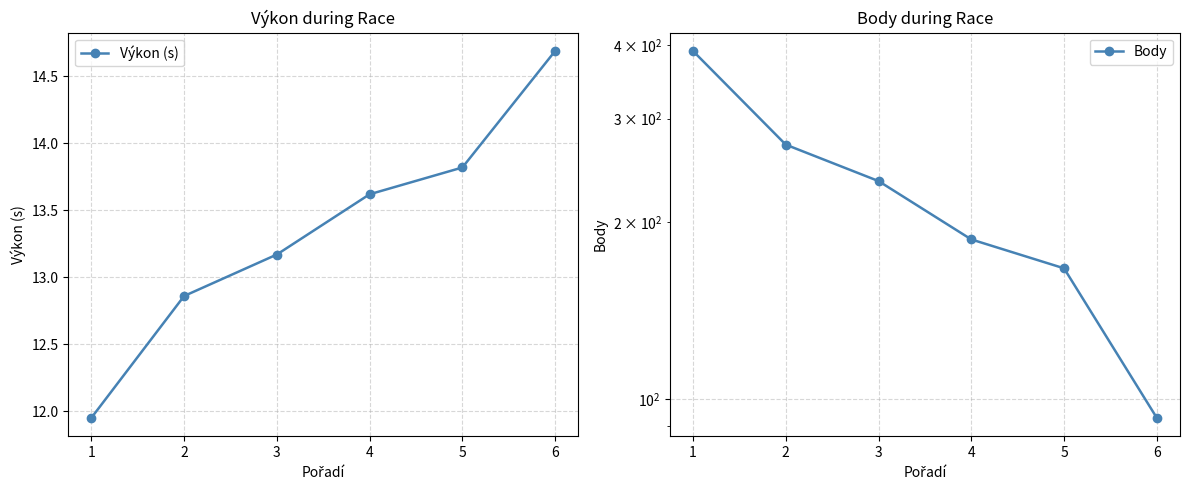

At which category does the chart reach its minimum across all series?

1